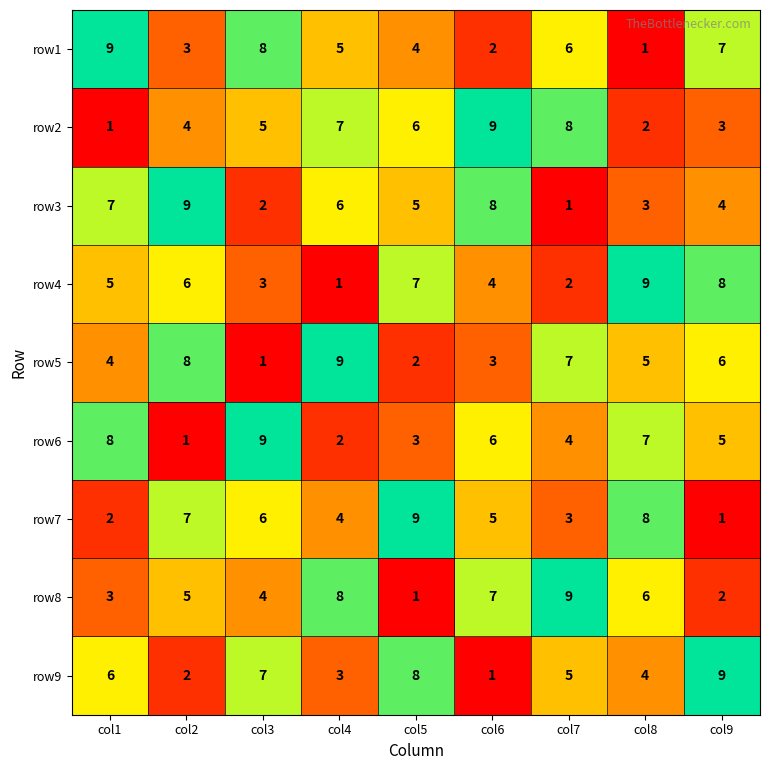

At which label does row5 reach its peak?

col4